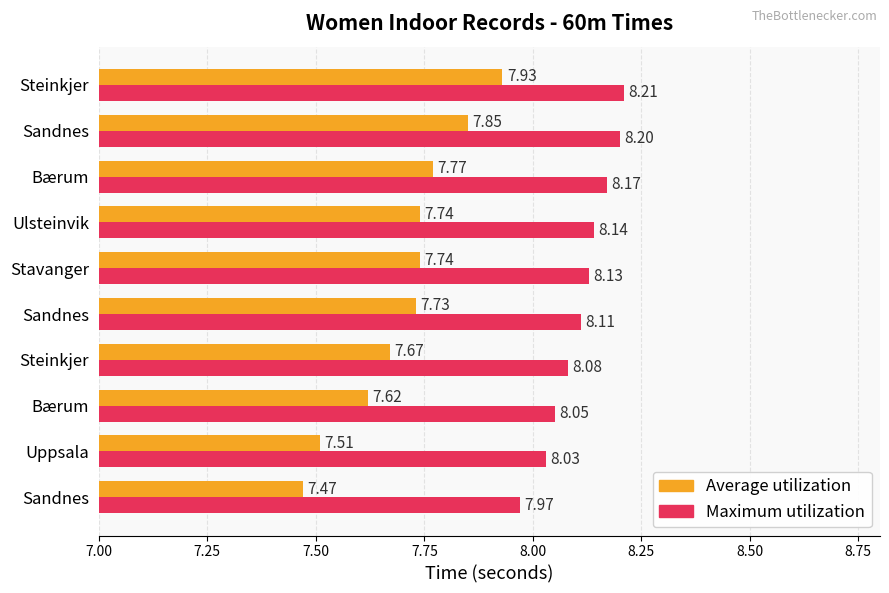

Which series has the widest spread of values?

Average utilization